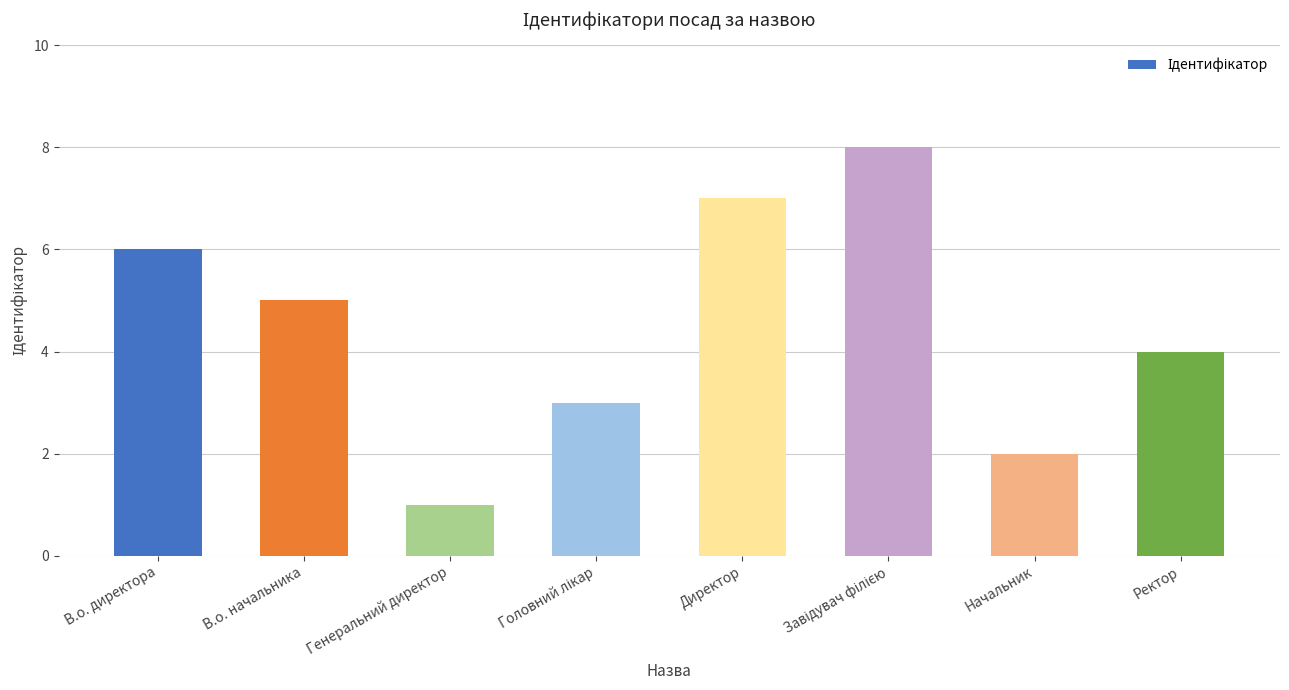

Does the chart contain any negative values?

No